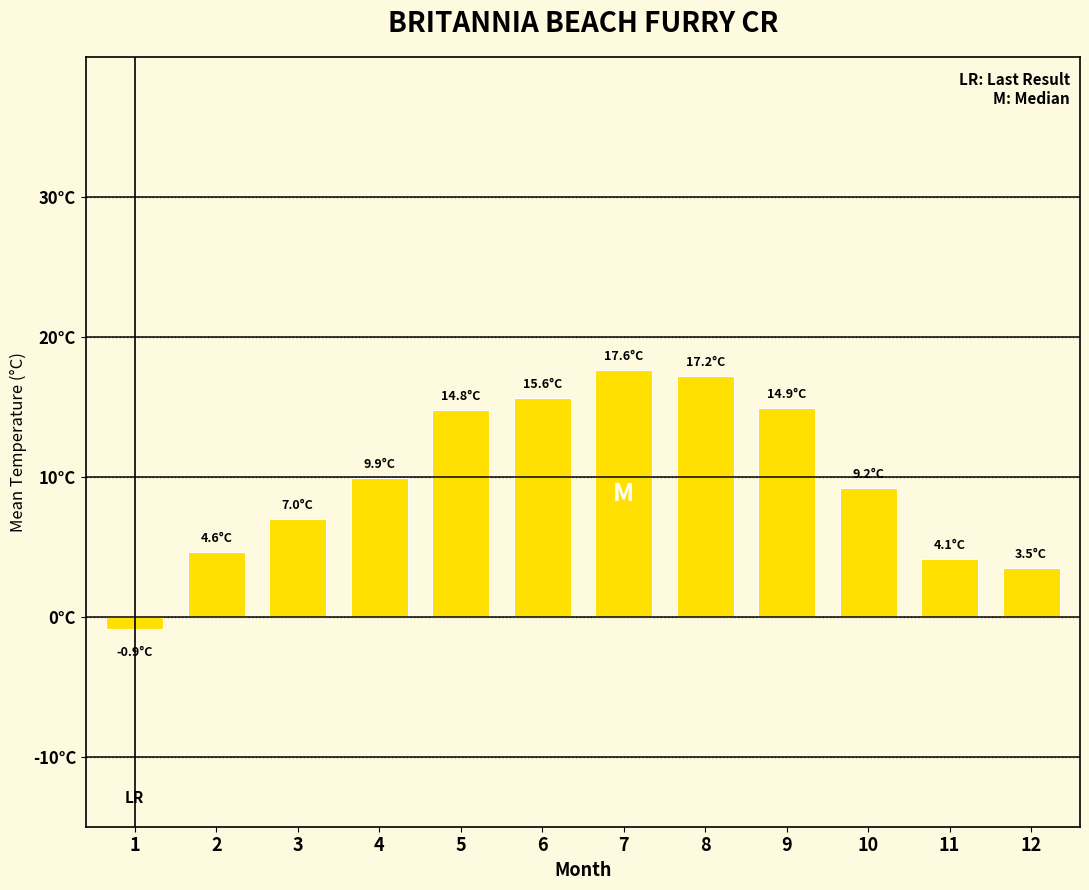

What is the average value?

9.8